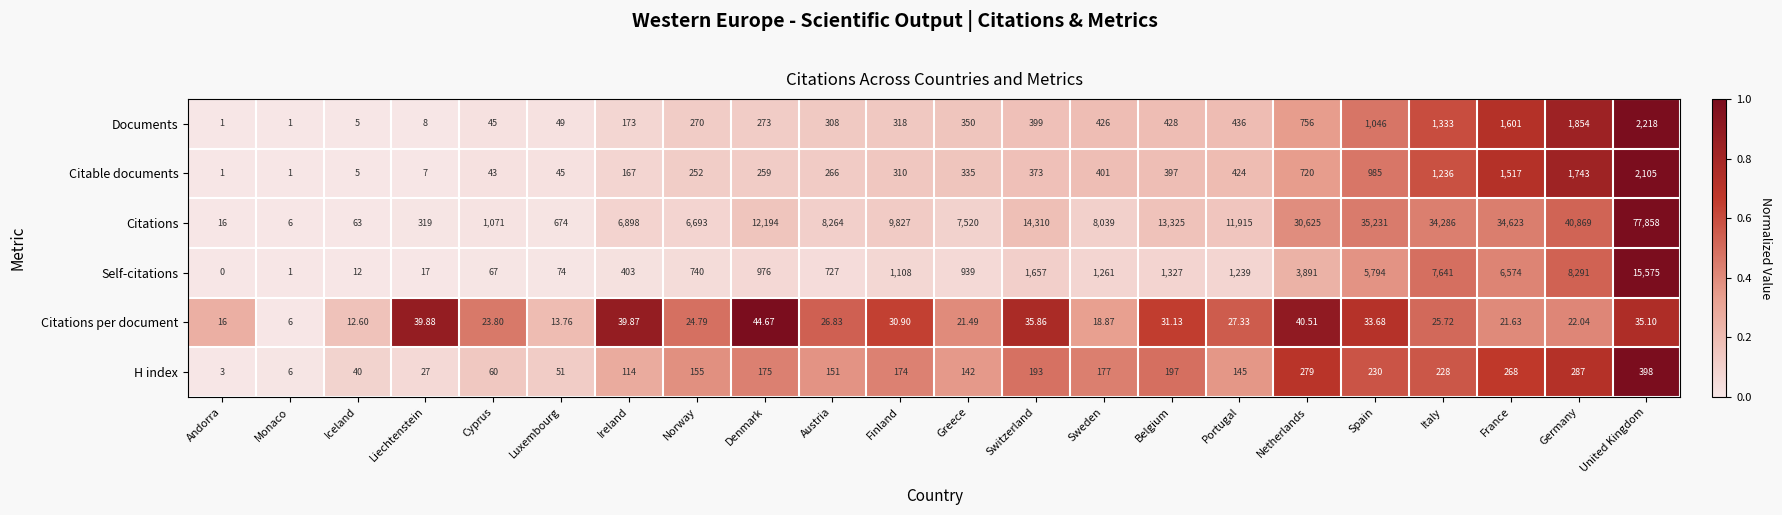

Which series has the widest spread of values?

Citations